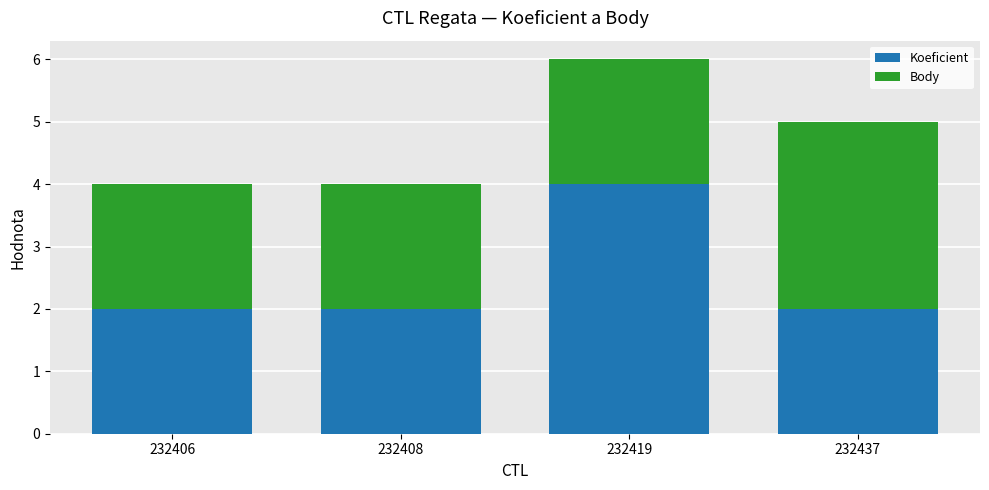

At which category is the sum across all series the highest?

232419